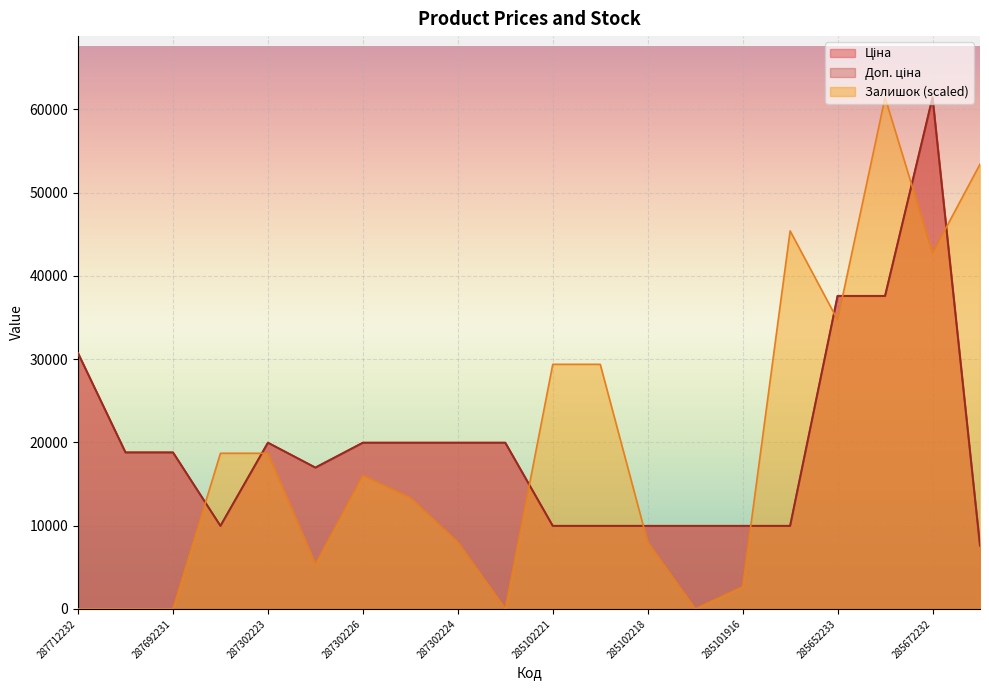

At how many categories does at least one series exceed 56763?

2